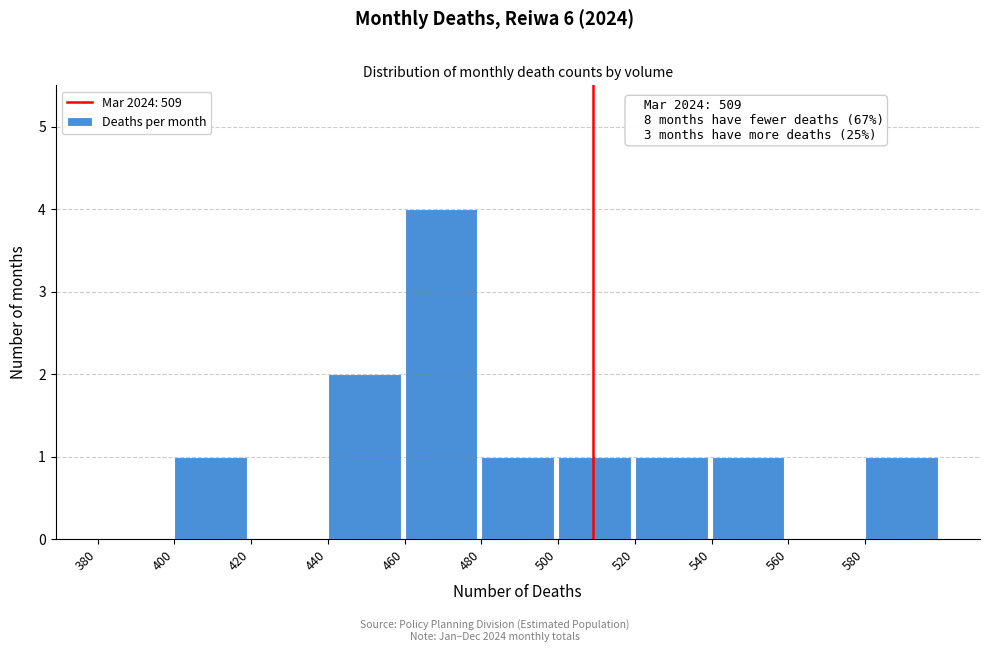

Which range on the x-axis has the tallest bar?

460 to 480